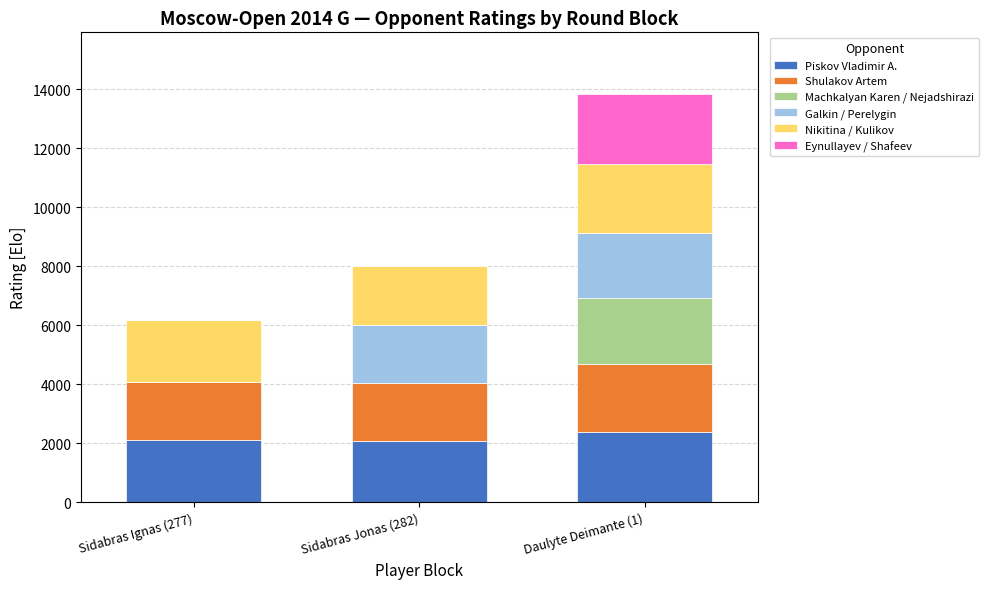

What is the total value across all series at Sidabras Ignas (277)?

6171